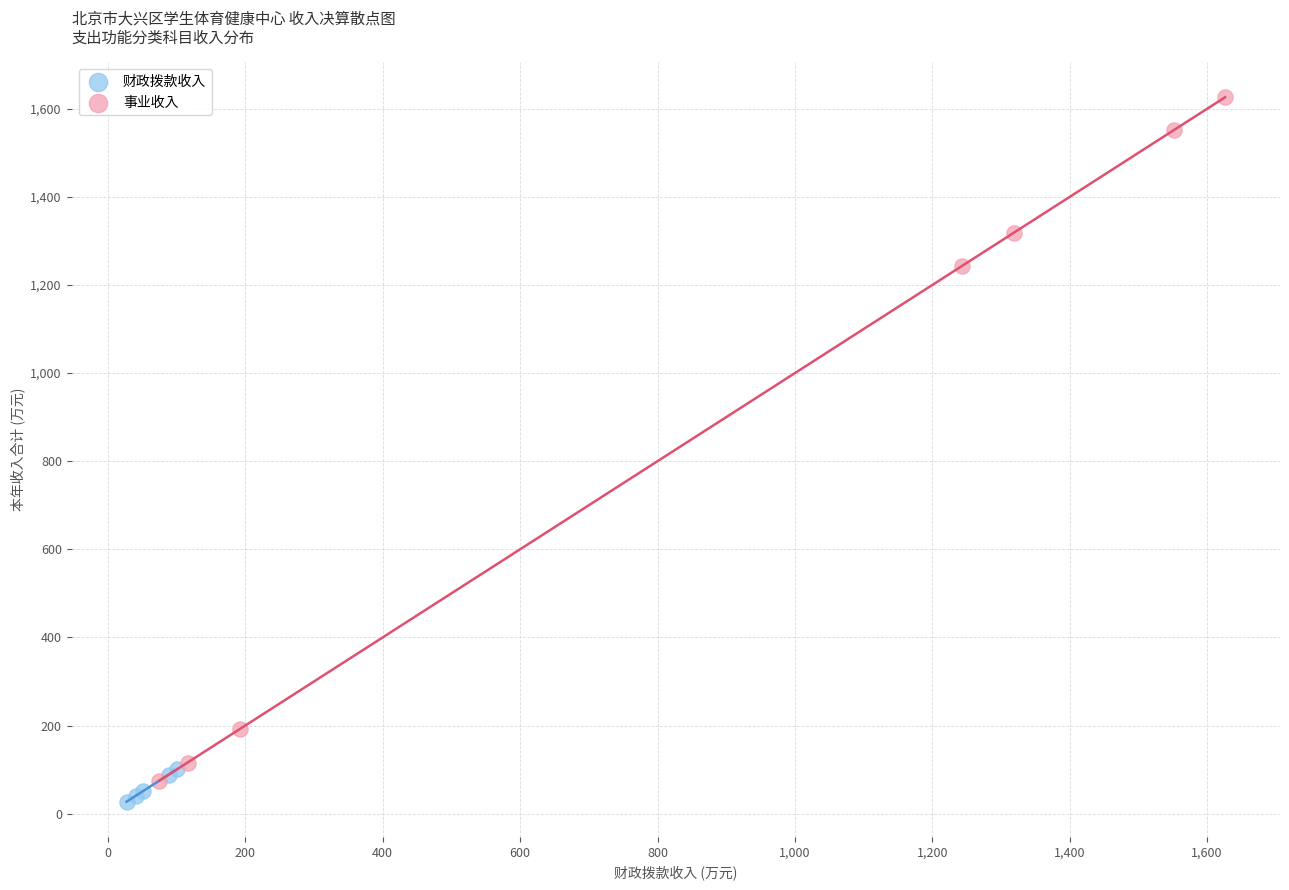

Which series reaches the minimum Y coordinate?

财政拨款收入